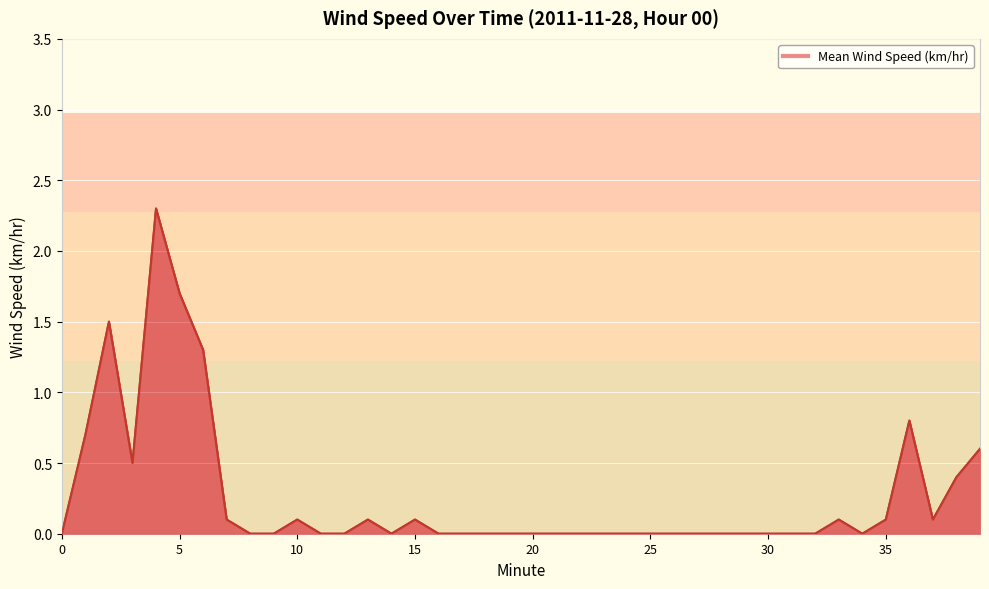

What is the maximum value shown in the chart?

2.3